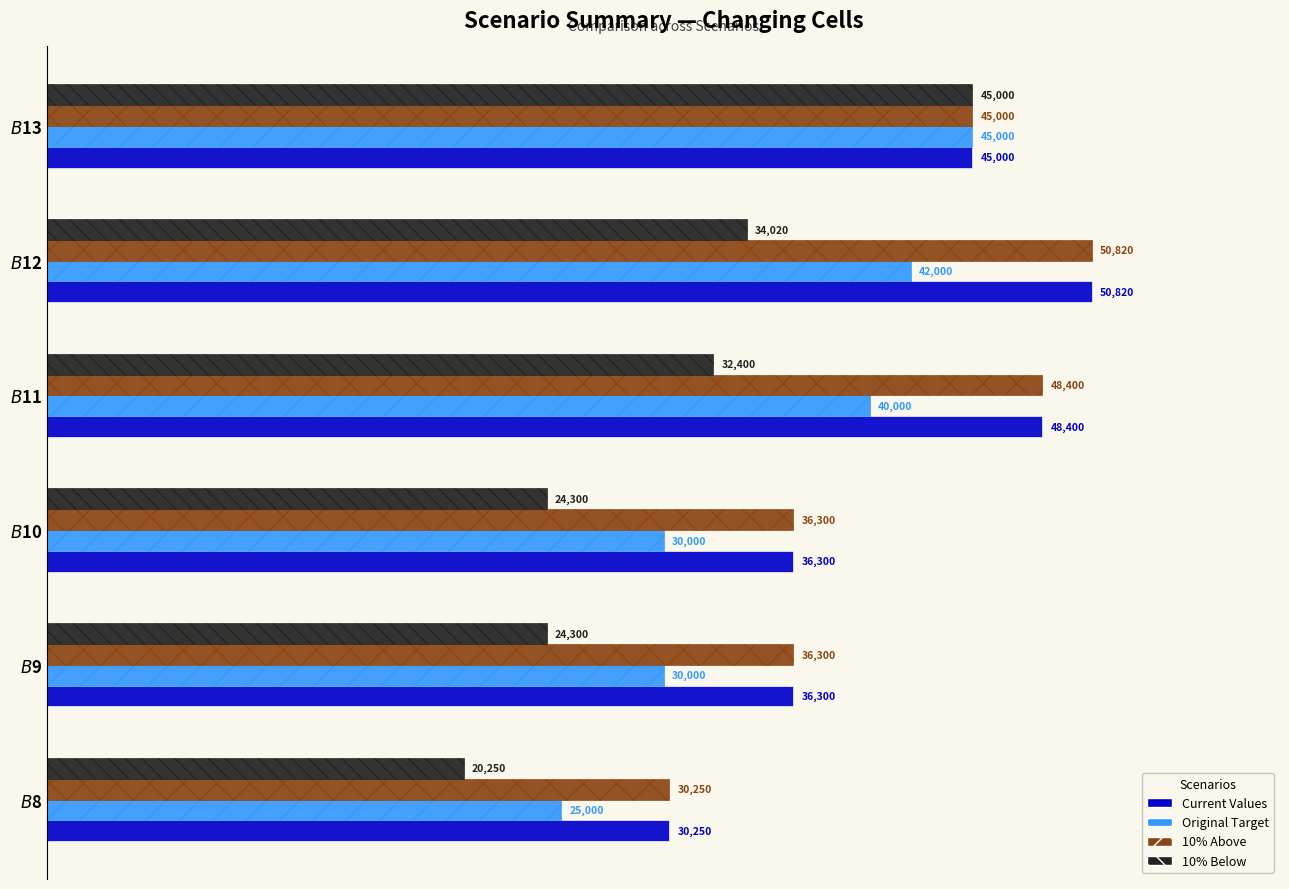

Count the Current Values values in the range 36300 to 48400.

4